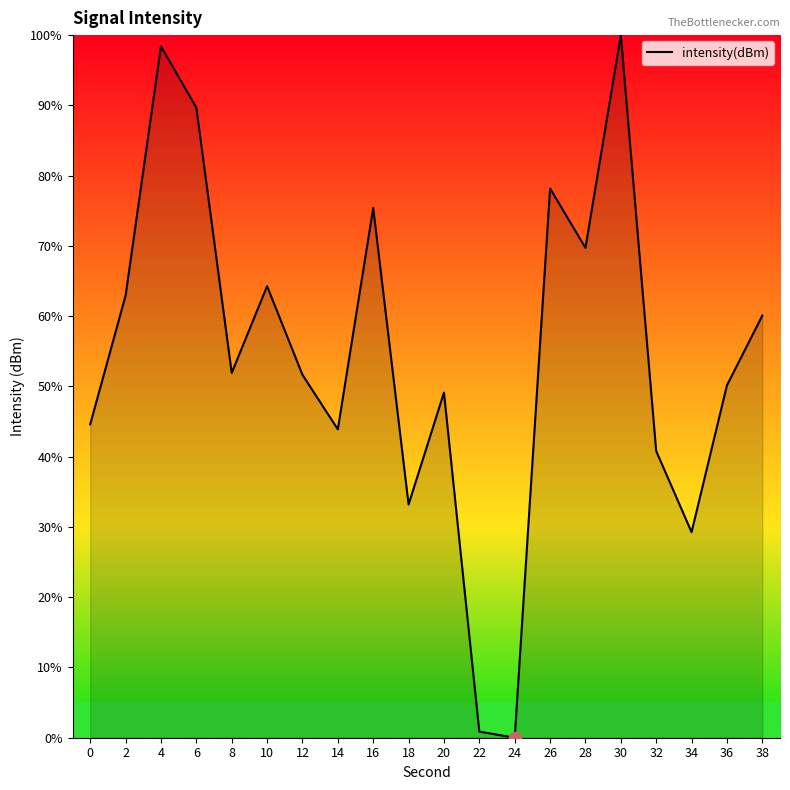

What is the change in value from 20 to 24?

-49.1